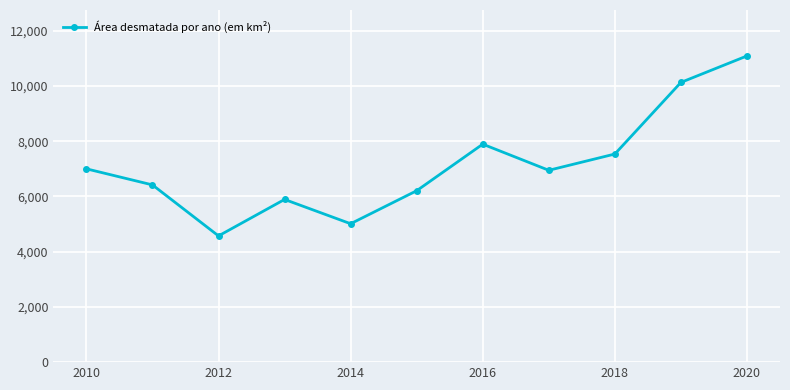

What is the maximum value shown in the chart?

11088